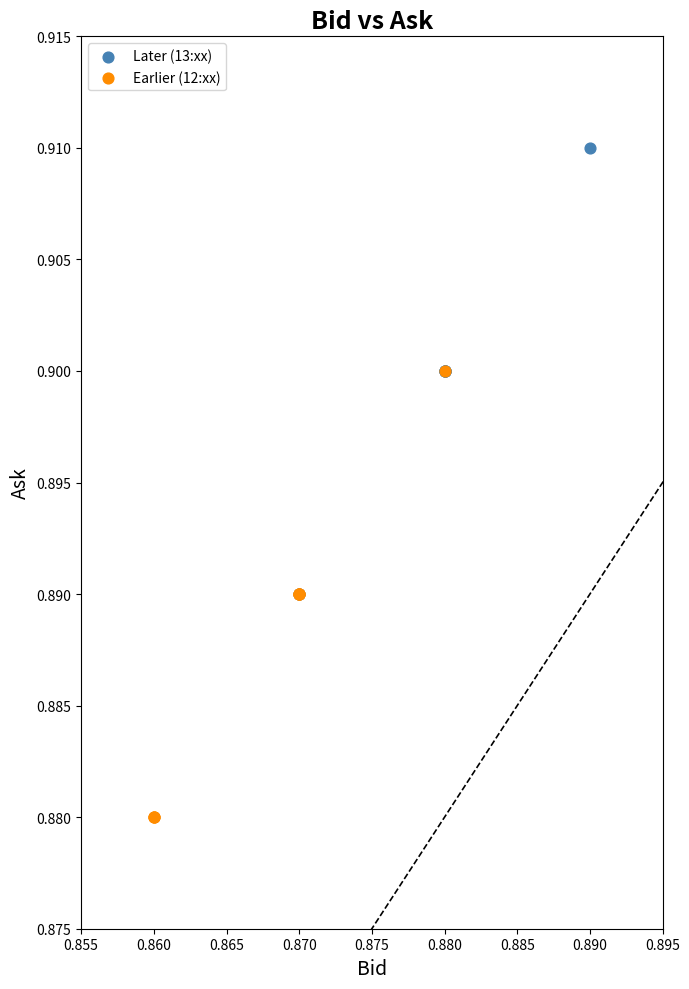

Which series contains the highest Y value?

Later (13:xx)